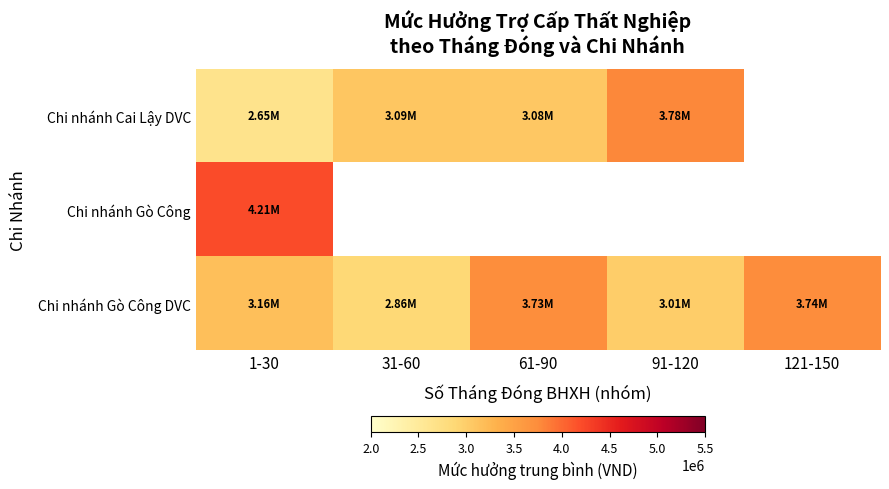

What is the lowest value of the Chi nhánh Gò Công DVC series?

2863000.0